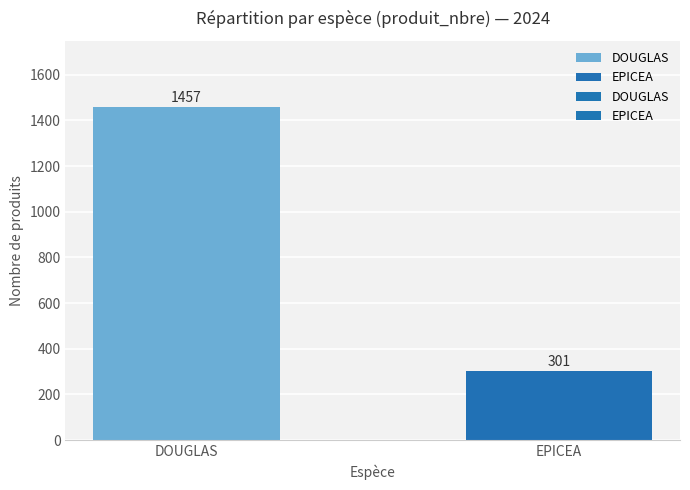

What is the value of the 2nd bar from the left?

301